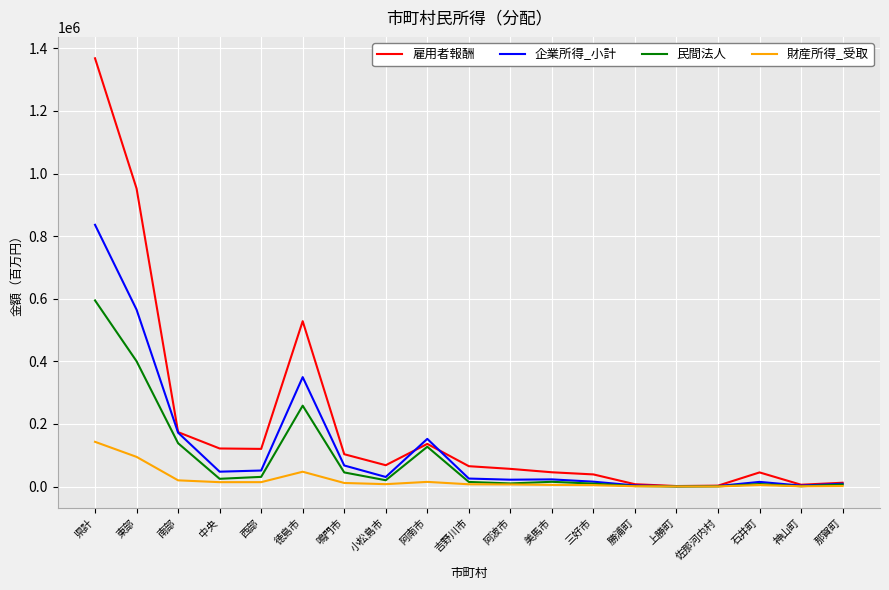

List the series in order of their peak value, lowest first.

財産所得_受取, 民間法人, 企業所得_小計, 雇用者報酬